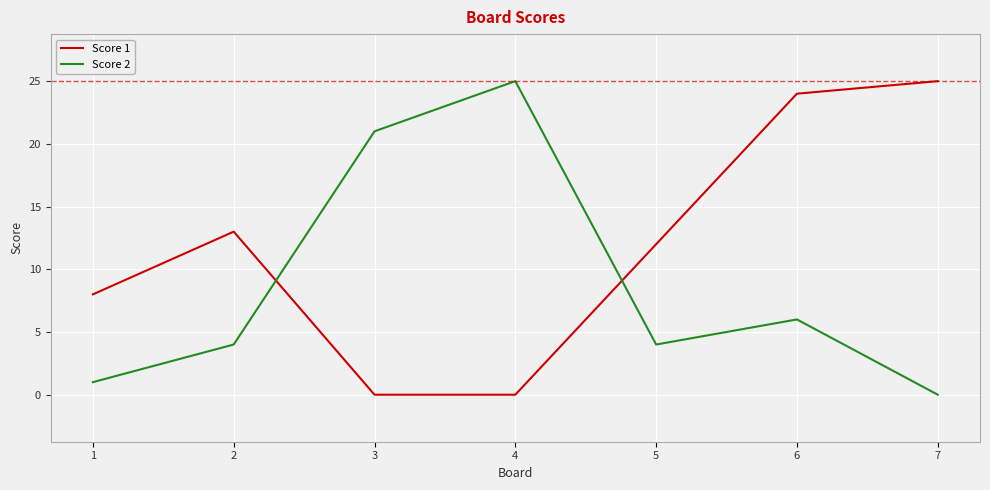

What are all the series names shown in the legend?

Score 1, Score 2